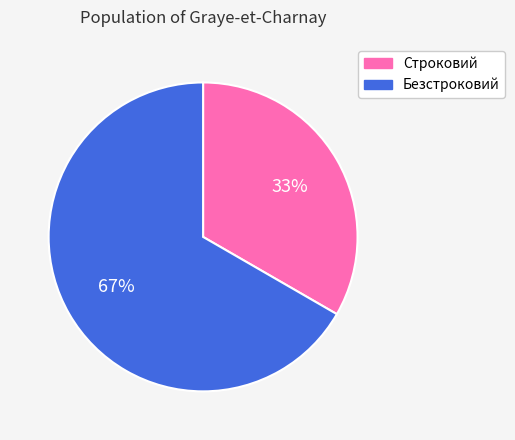

To the nearest percent, what is the average slice percentage?

50%